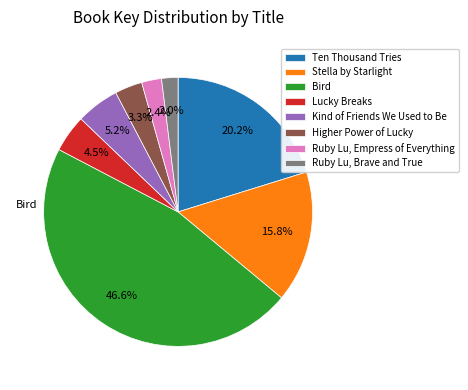

Rank the categories by value from highest to lowest.

Bird, Ten Thousand Tries, Stella by Starlight, Kind of Friends We Used to Be, Lucky Breaks, Higher Power of Lucky, Ruby Lu, Empress of Everything, Ruby Lu, Brave and True